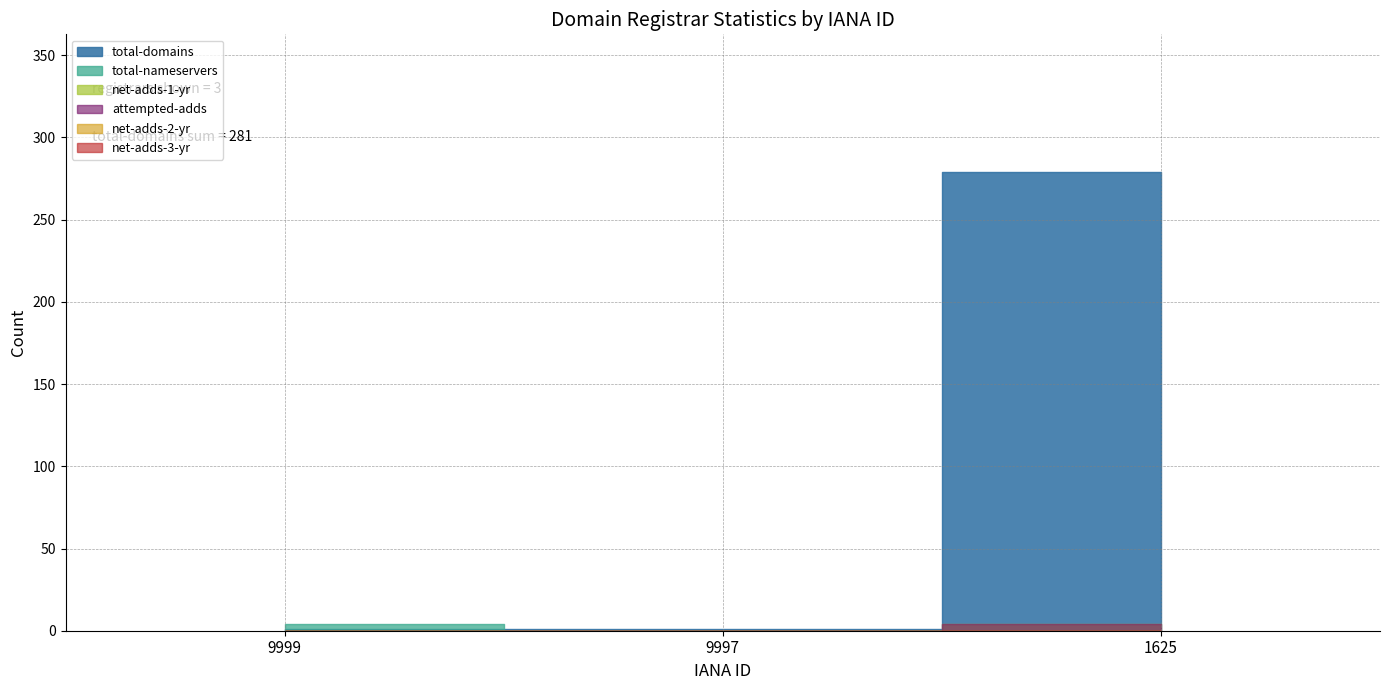

Between 9999 and 9997, which series saw the biggest shift?

total-nameservers